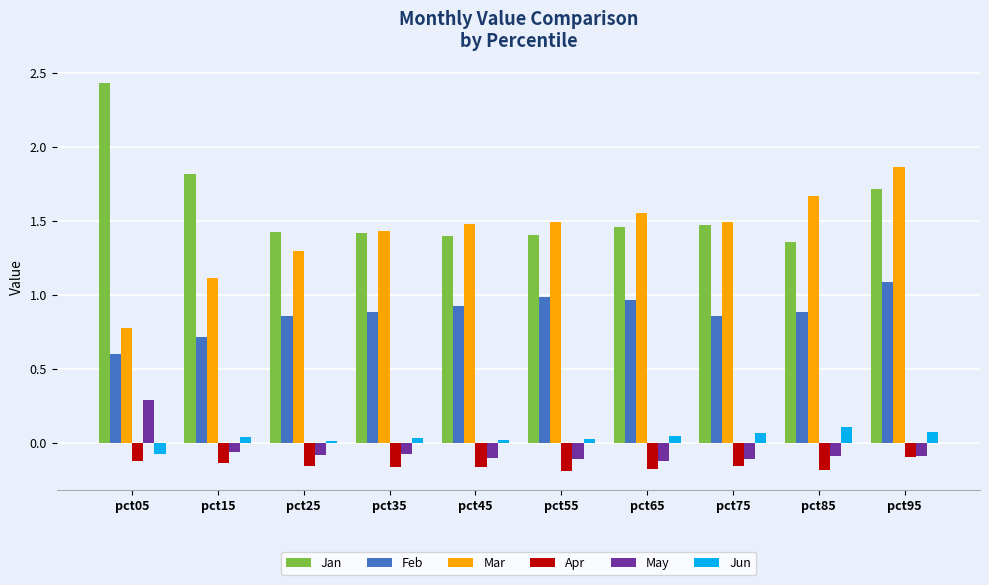

Is it true that Apr equals -0.3 at pct65?

False